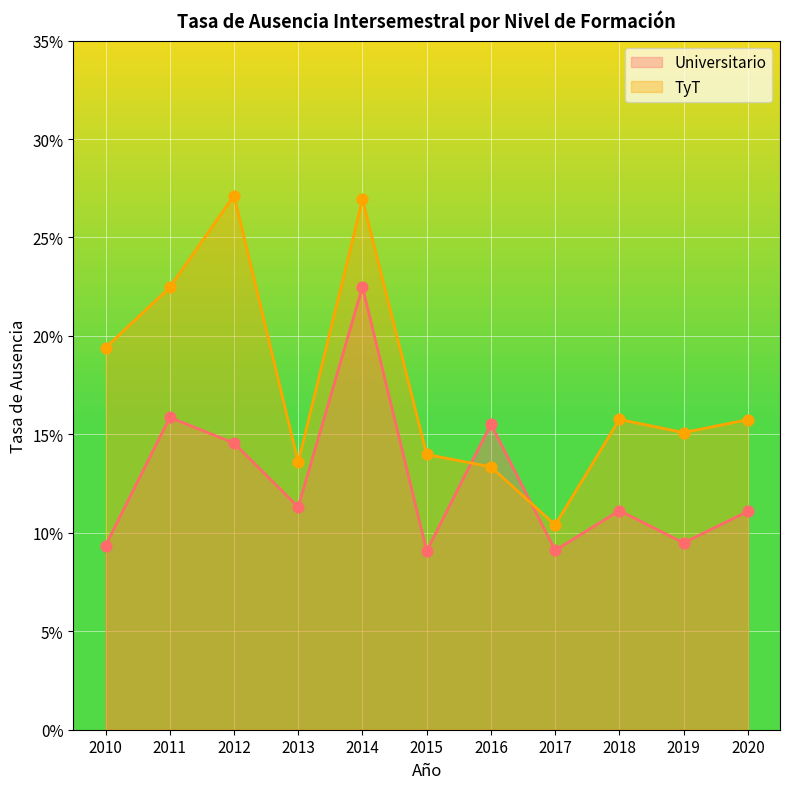

At which category is the sum across all series the highest?

2014